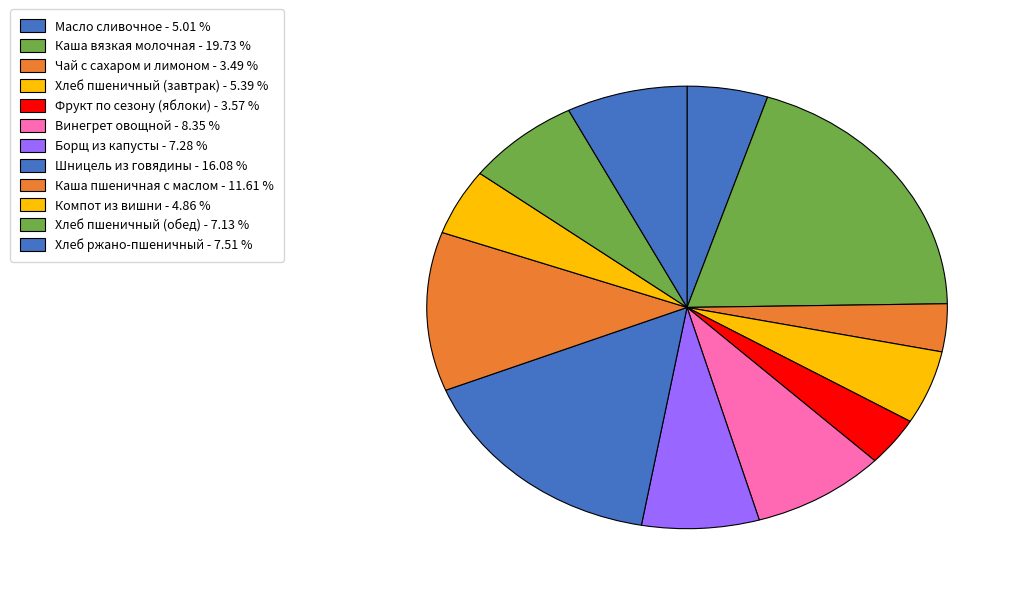

Which has a higher value, Масло сливочное or Чай с сахаром и лимоном?

Масло сливочное